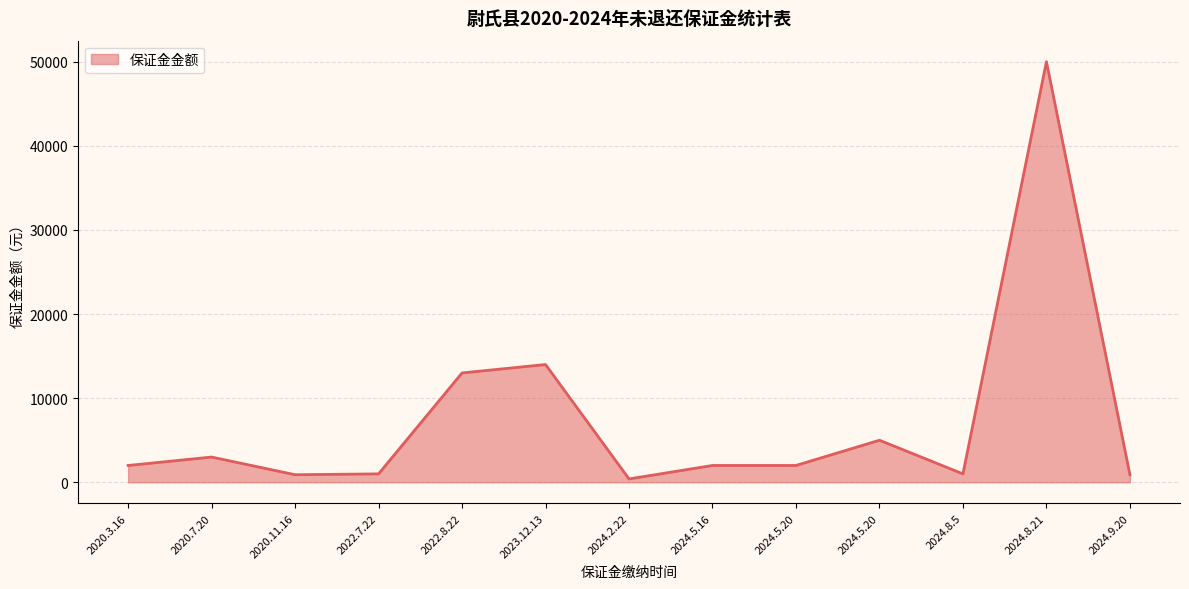

How many lines are shown in the chart?

1